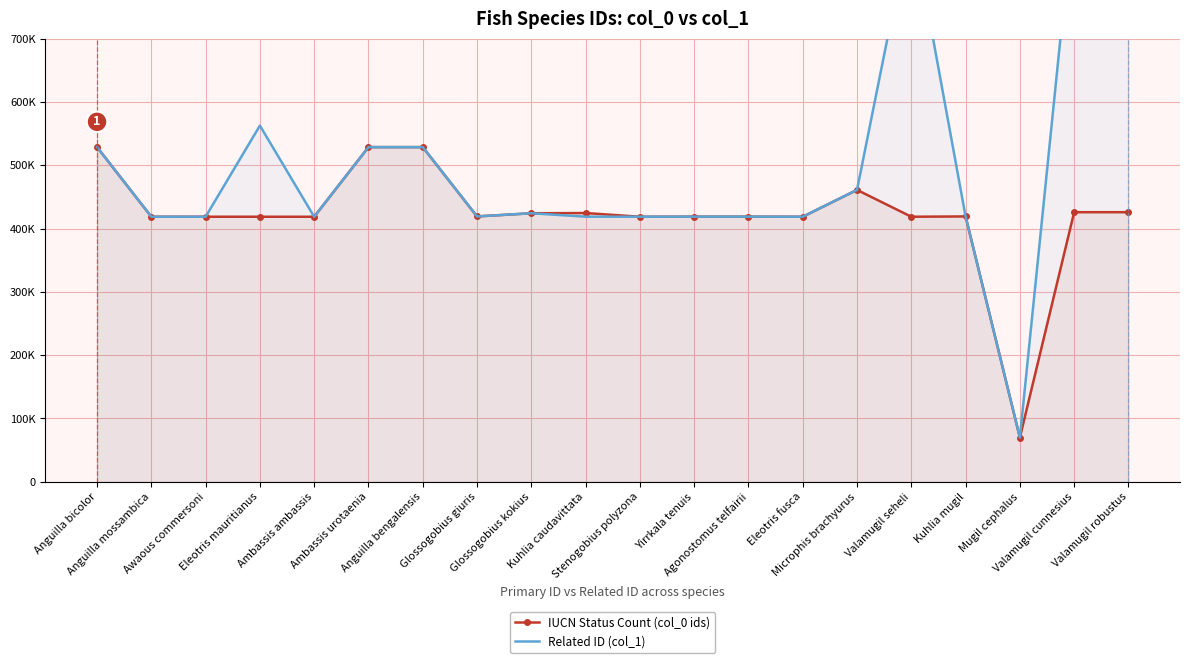

Is it true that Related ID (col_1) equals 419271 at Glossogobius giuris?

True